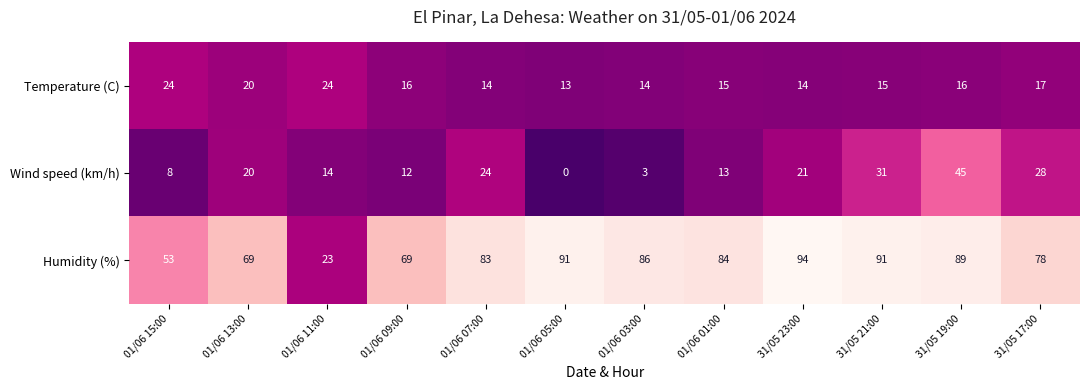

The value of Humidity (%) at 01/06 01:00 is 84. True or false?

True